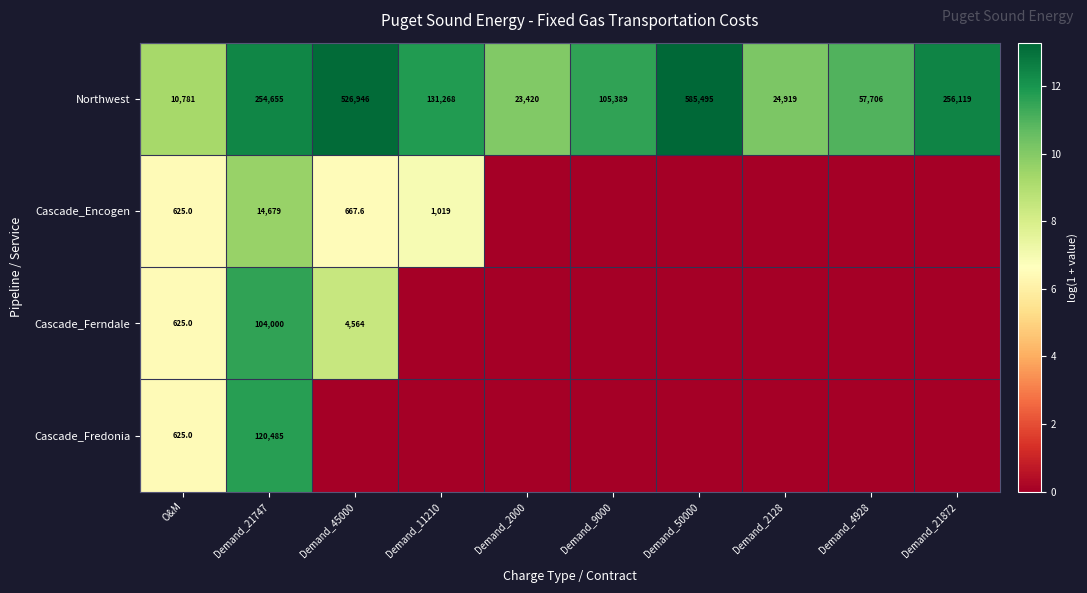

At how many categories does at least one series exceed 13?

2